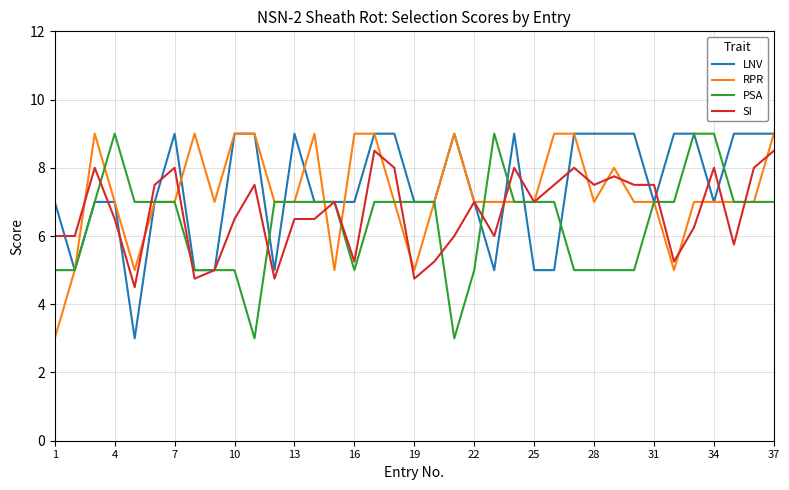

How many series are shown in this chart?

4